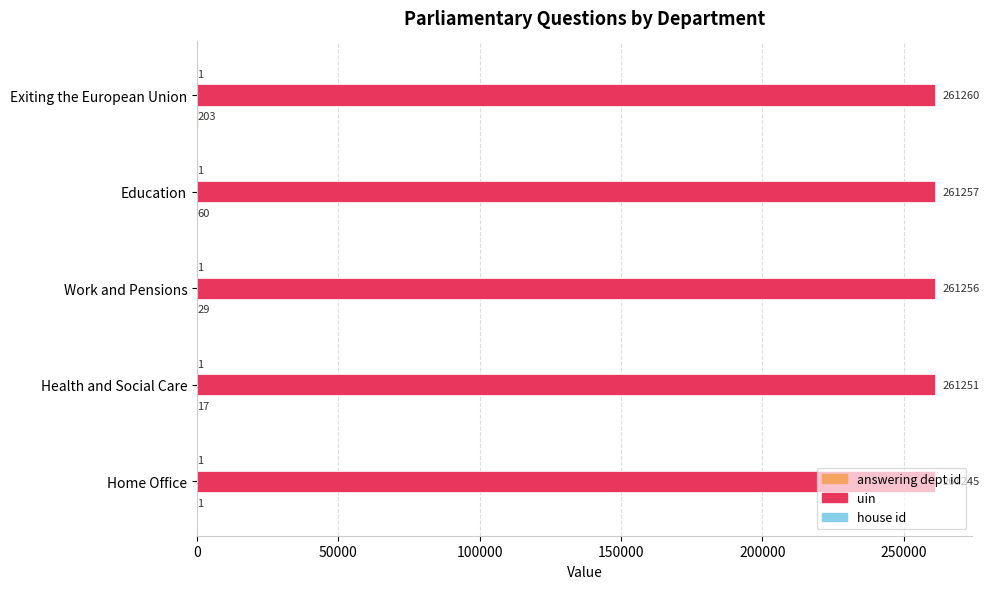

The uin series shows 261251 at Health and Social Care. True or false?

True